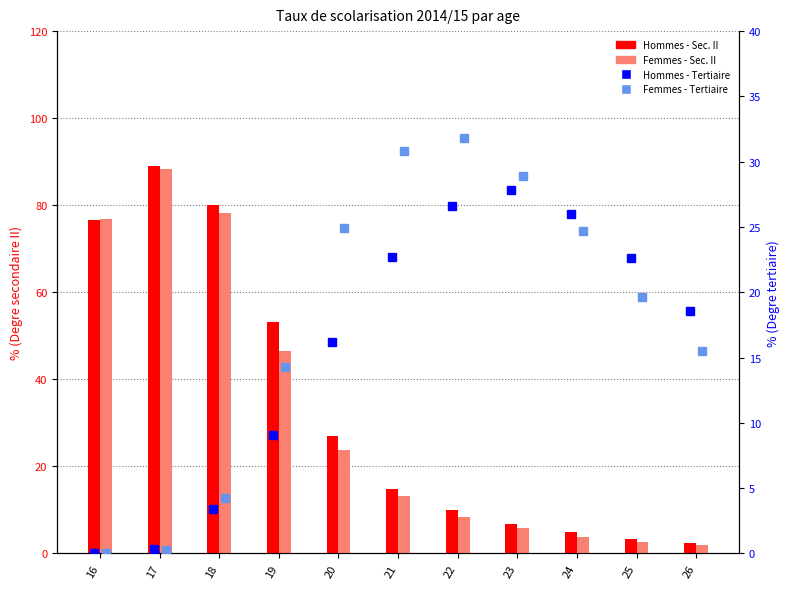

Is it true that Hommes - Degre secondaire II equals 52.4 at 17?

False